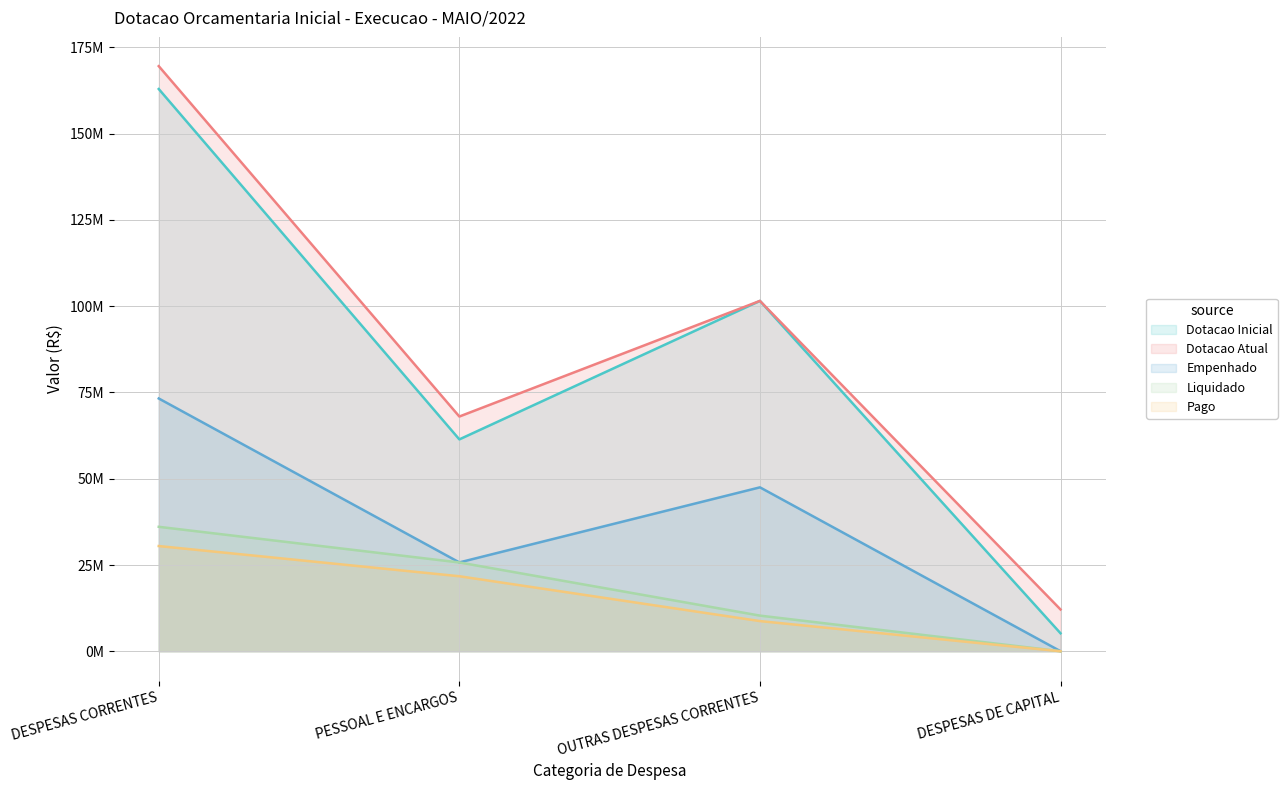

What are all the series names shown in the legend?

Dotacao Inicial, Dotacao Atual, Empenhado, Liquidado, Pago